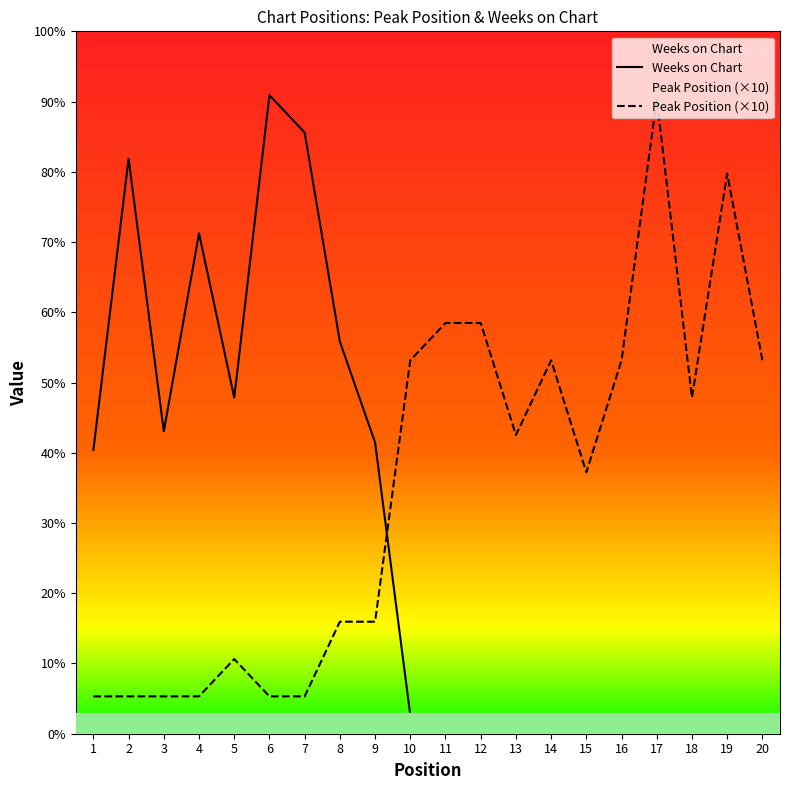

Where is the first local maximum for Weeks on Chart?

2